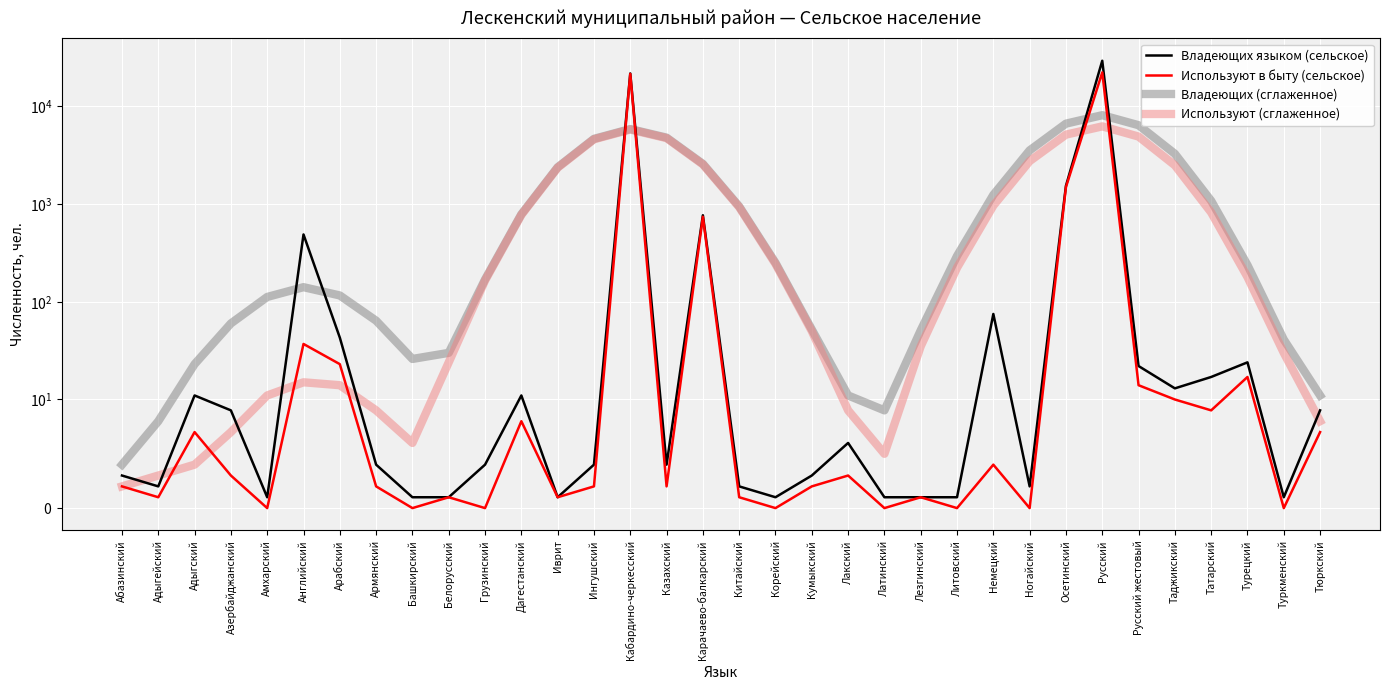

How many data points in Используют в быту (сельское) are above 2?

16